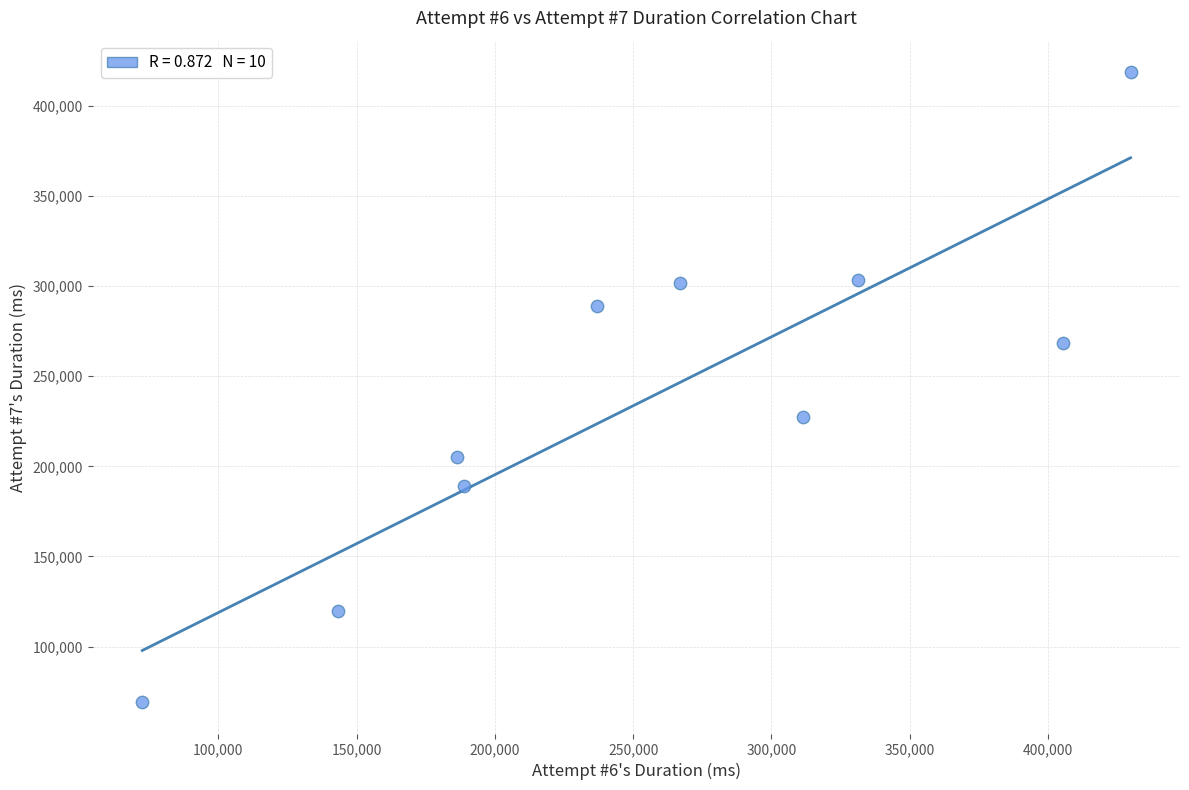

What Y value in the scatter plot is closest to 243954?

227227